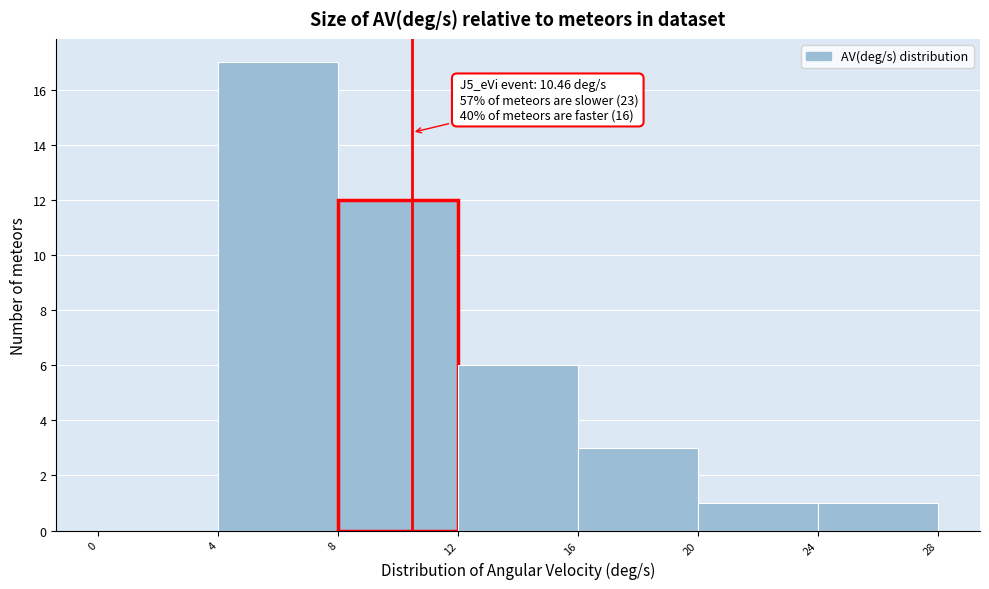

Which range on the x-axis has the tallest bar?

4 to 8